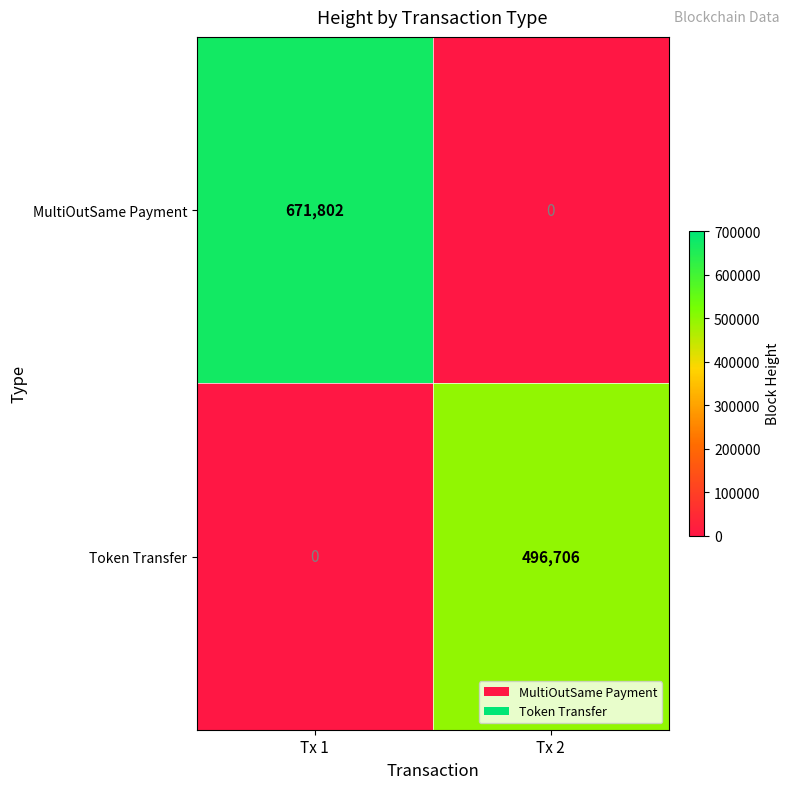

What is the total value across all series at Tx 1?

671802